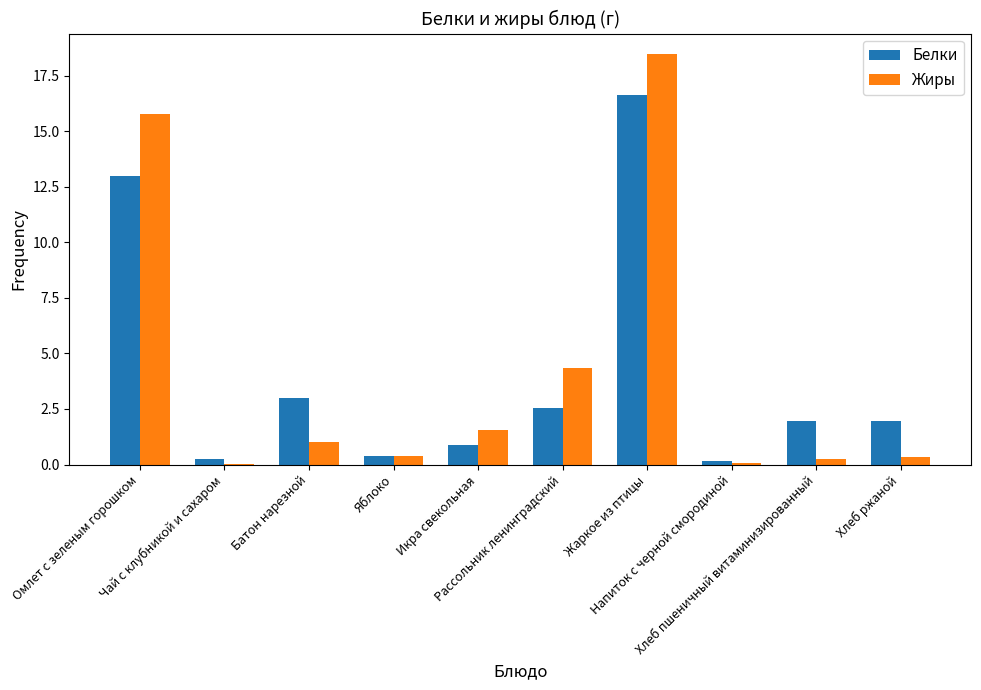

What is the sum of all Белки values?

40.8